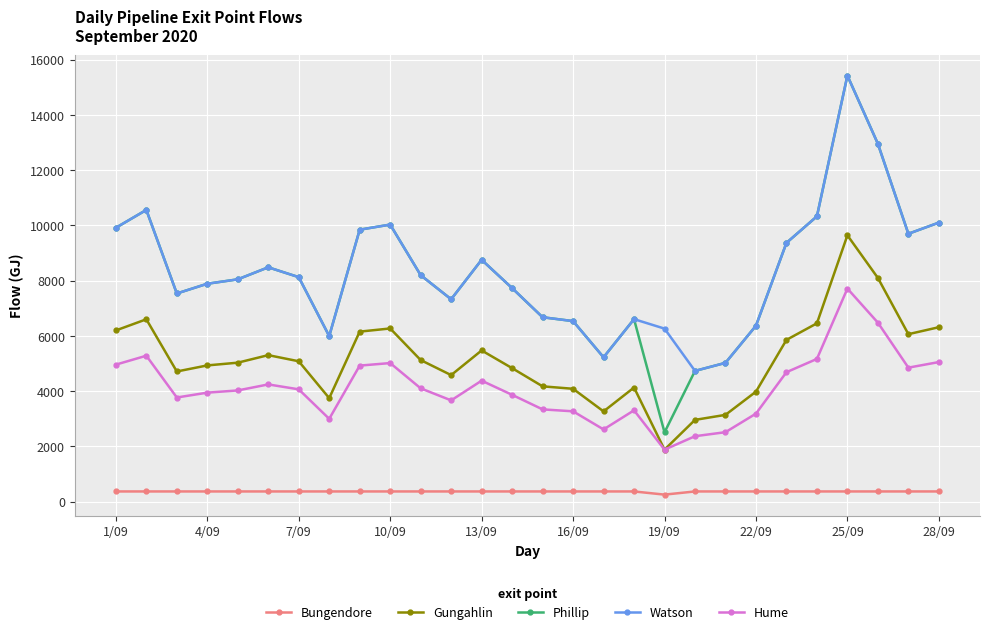

True or false: Bungendore and Phillip intersect in this chart.

False